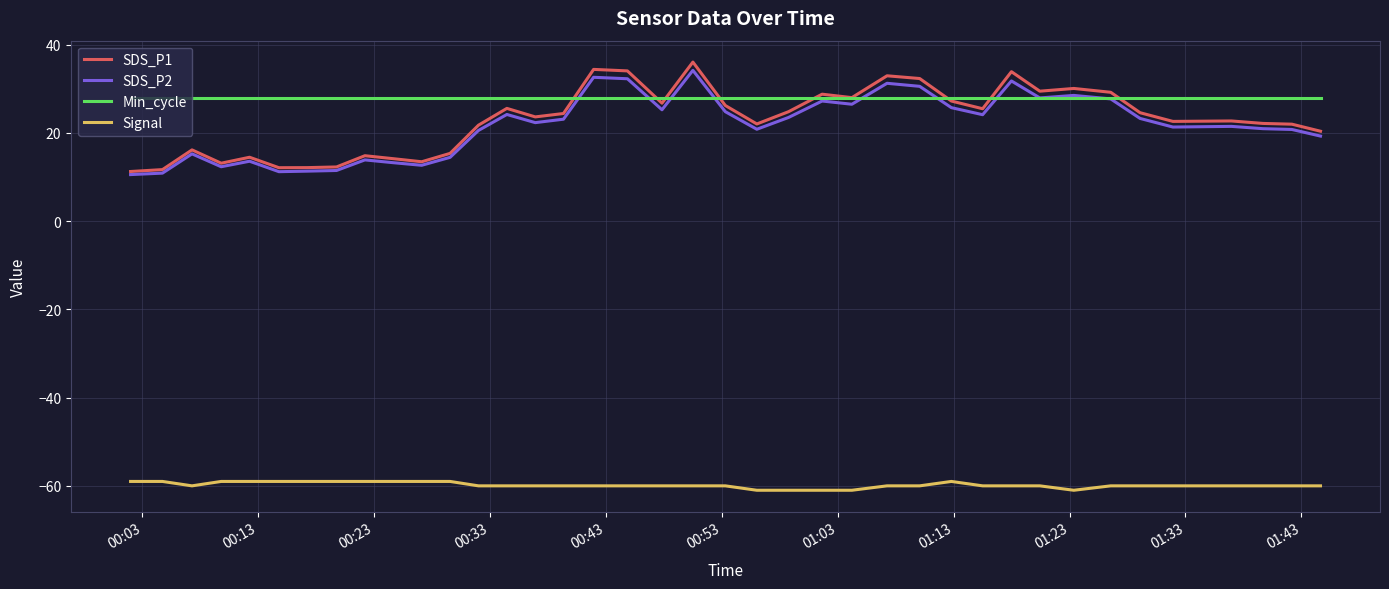

True or false: Signal and Min_cycle cross at least once.

False